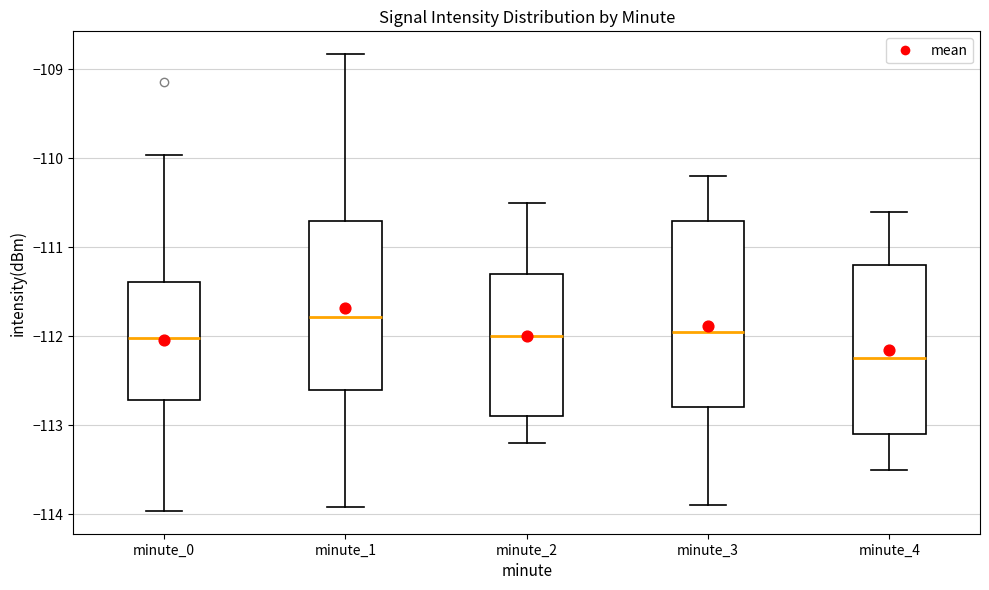

Reading left to right, transcribe this box plot: for each box, give where its median line is, the range the box spans, and where its two whiskers end, as read against the y-axis. The values are not printed on the chart, so give them approximately, as read against the axis.

minute_0: median -112.0, box -112.7 to -111.4, whiskers -114.0 to -110.0
minute_1: median -111.8, box -112.6 to -110.7, whiskers -113.9 to -108.8
minute_2: median -112.0, box -112.9 to -111.3, whiskers -113.2 to -110.5
minute_3: median -111.9, box -112.8 to -110.7, whiskers -113.9 to -110.2
minute_4: median -112.2, box -113.1 to -111.2, whiskers -113.5 to -110.6